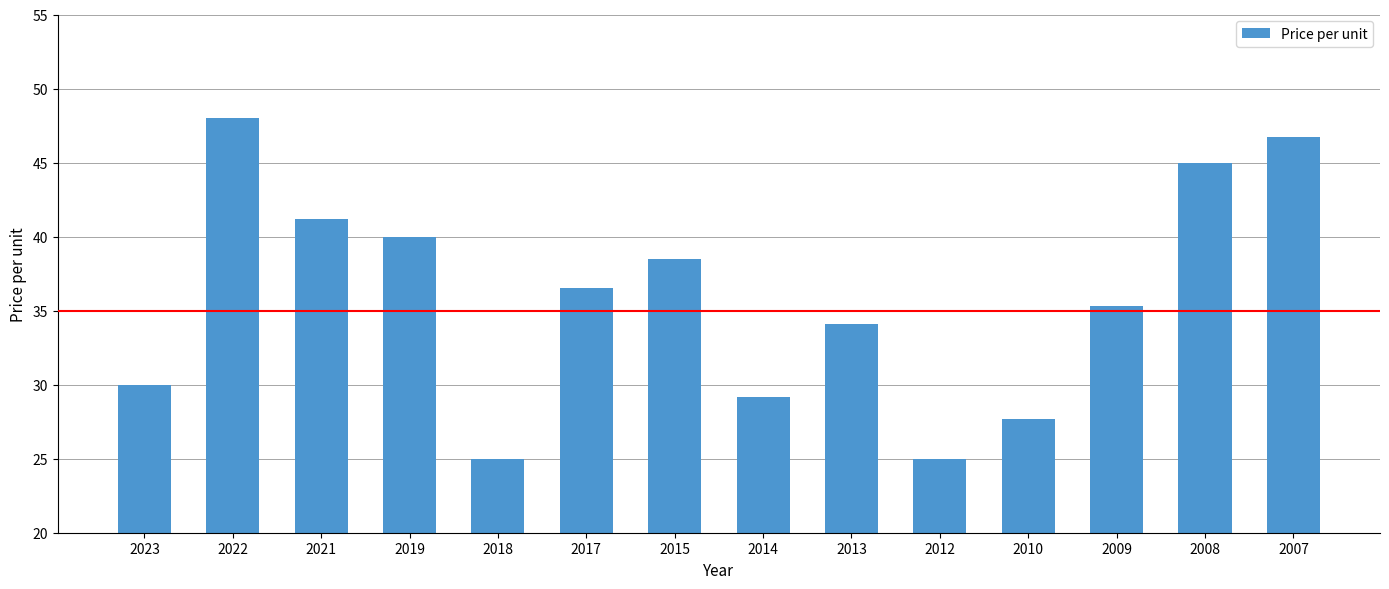

Which category has the highest value across all series?

2022